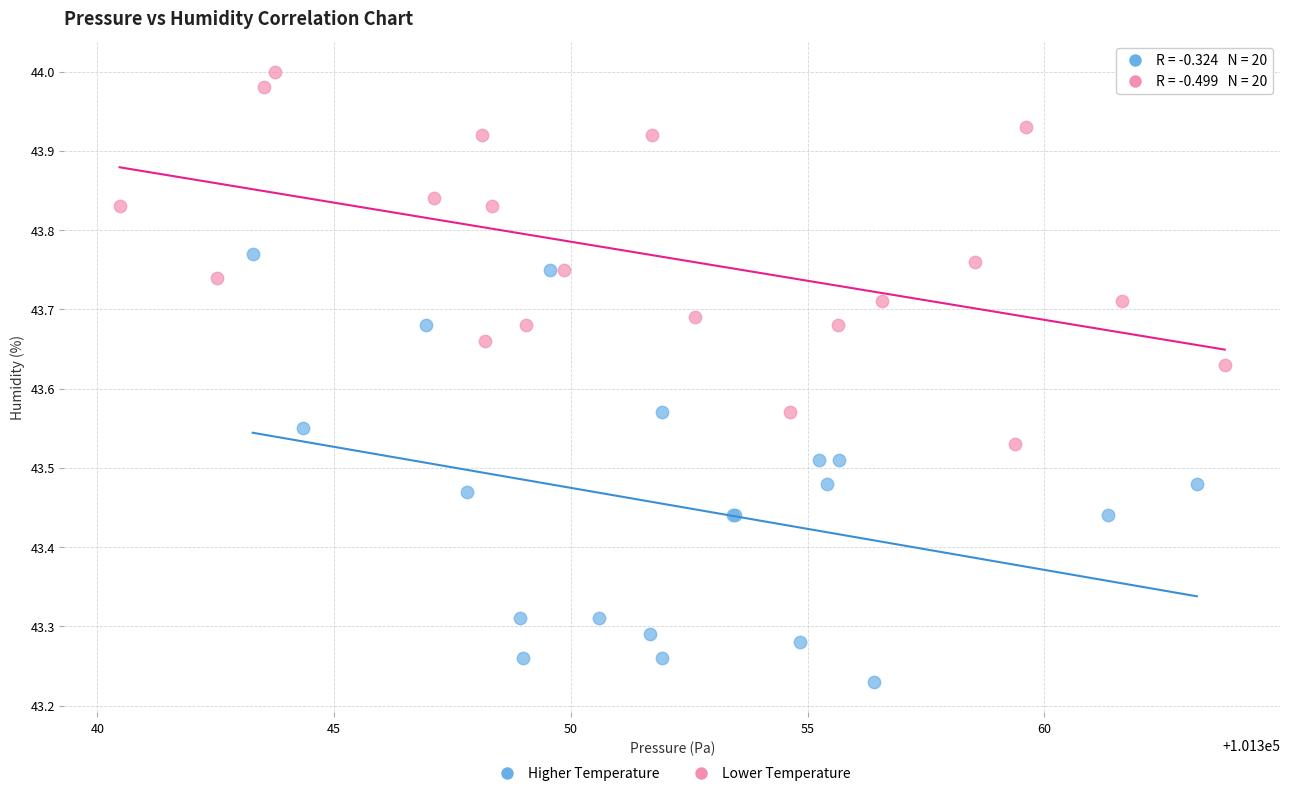

Which series contains the highest Y value?

Lower Temperature